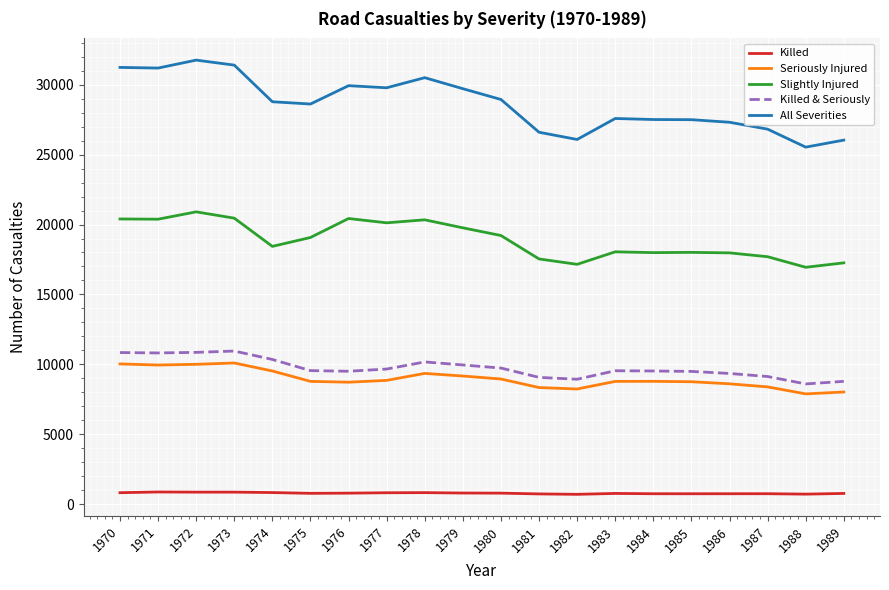

What is the approximate value of Slightly Injured at 1980, to the nearest 50?

19200